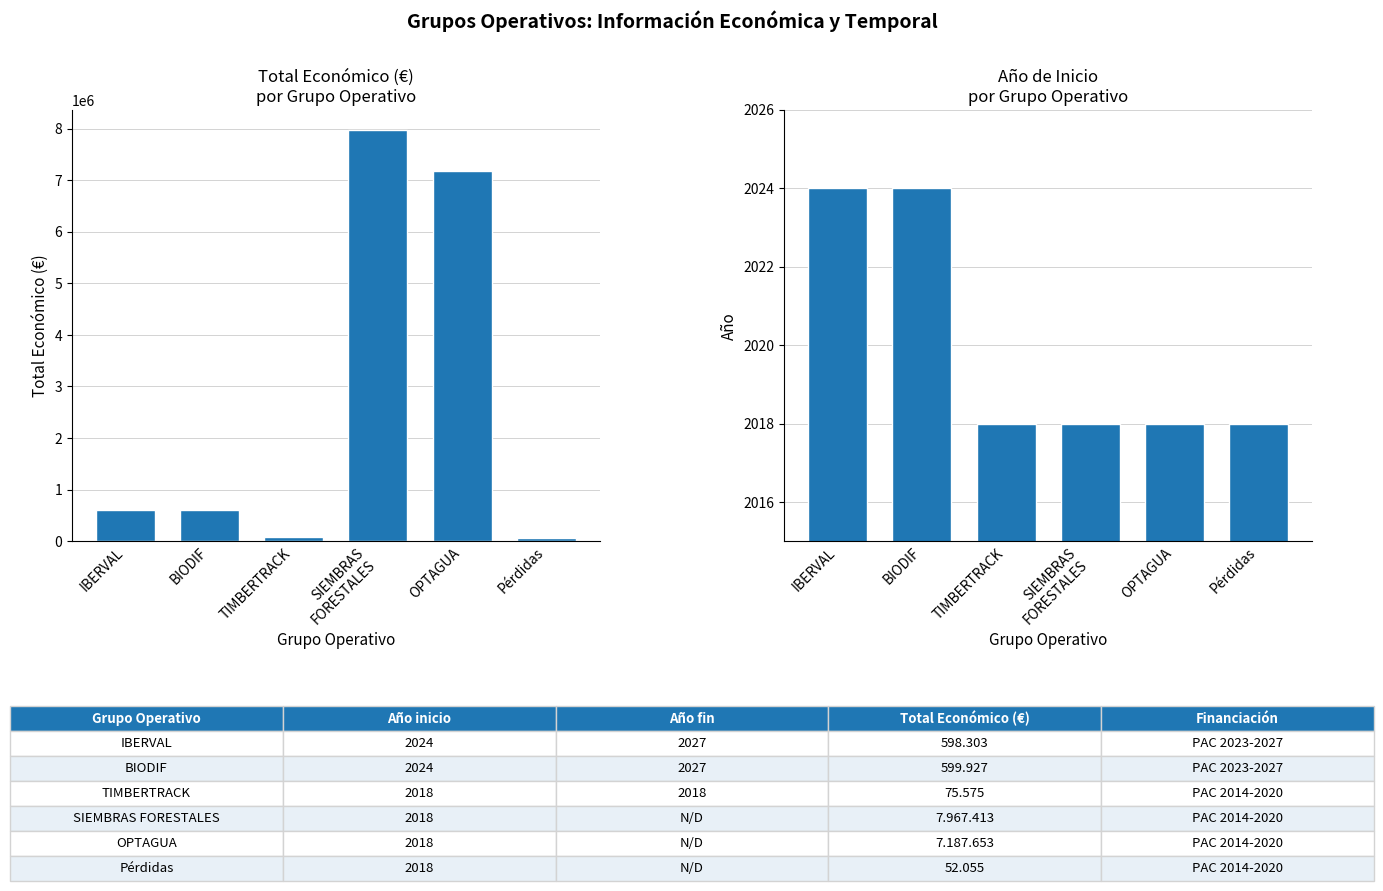

What is the difference between the maximum and second lowest values in the Total económico series?

7891838